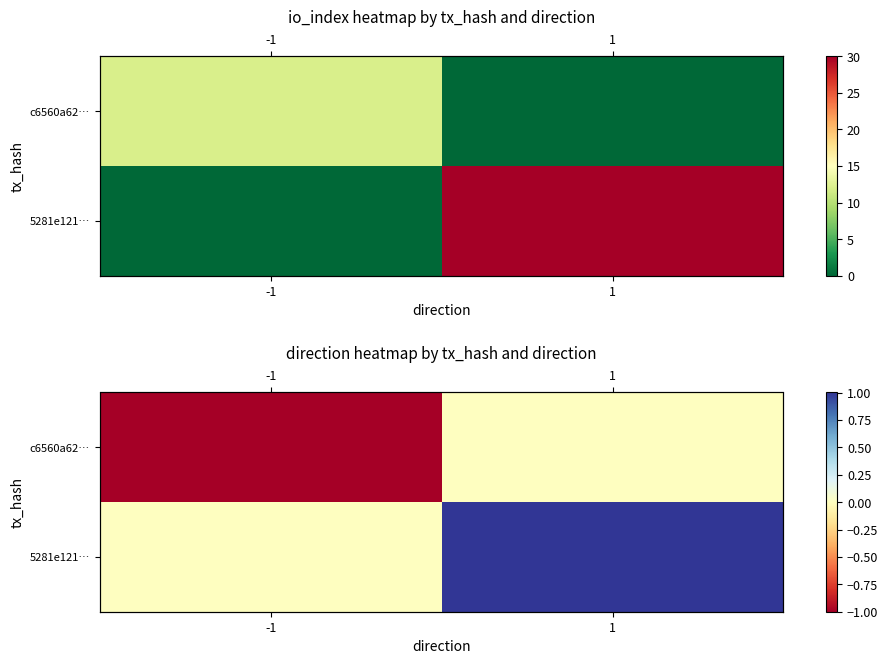

How many series are shown in this chart?

2